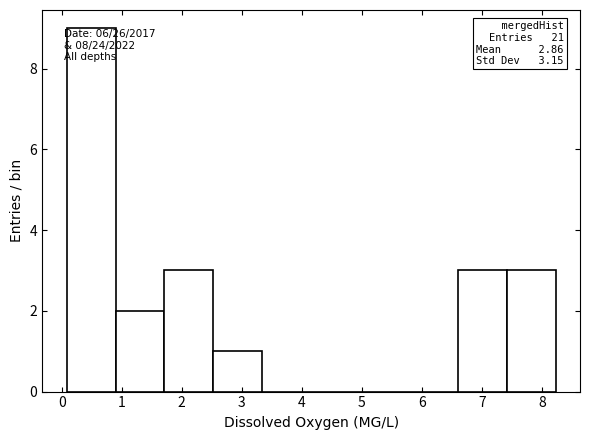

Which range on the x-axis has the tallest bar?

0.1 to 0.9